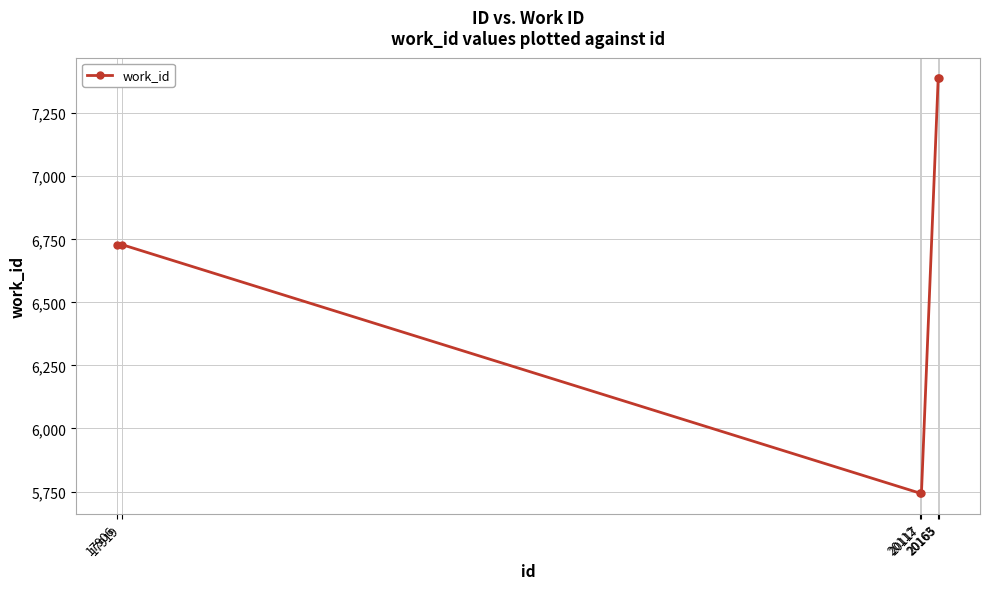

The value at 20163 is 7388. True or false?

True